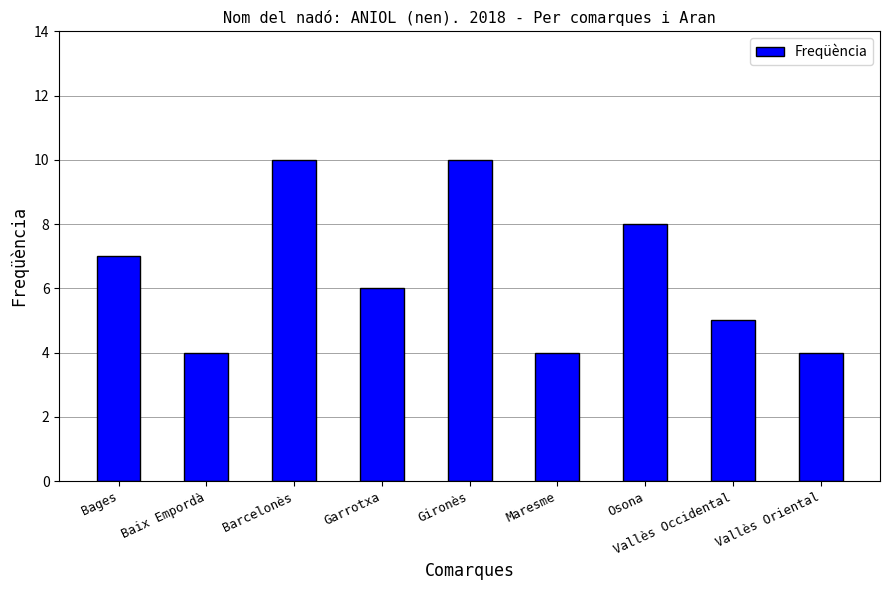

Does the chart contain any negative values?

No